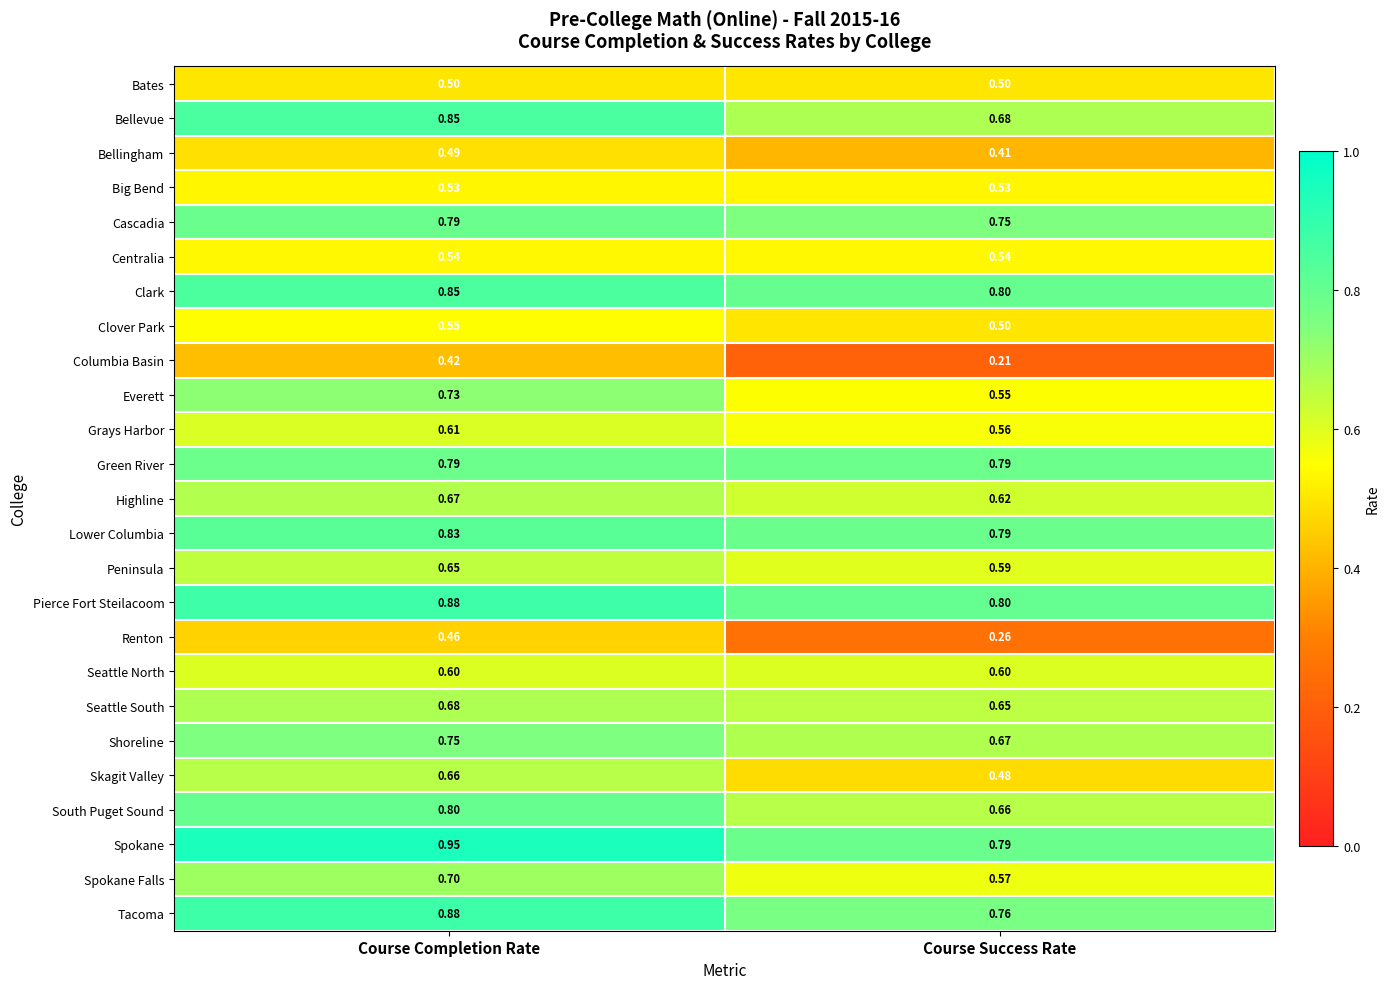

Where is Pierce Fort Steilacoom nearest to the value 0?

Course Success Rate